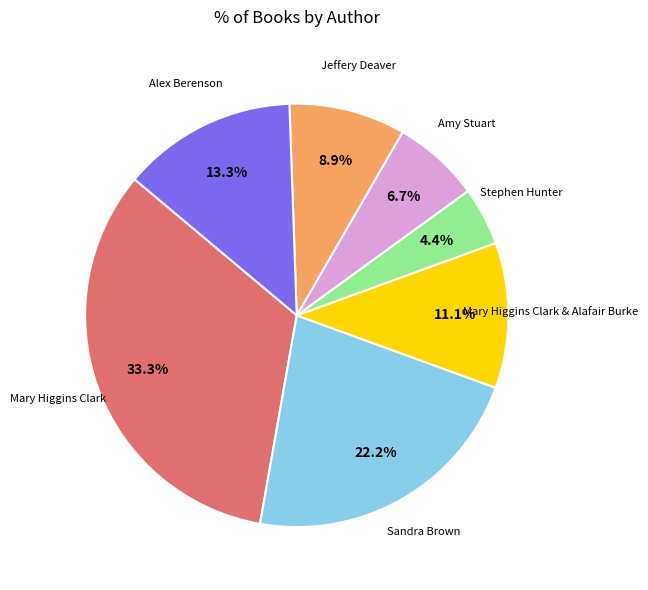

How many segments does this pie chart have?

7